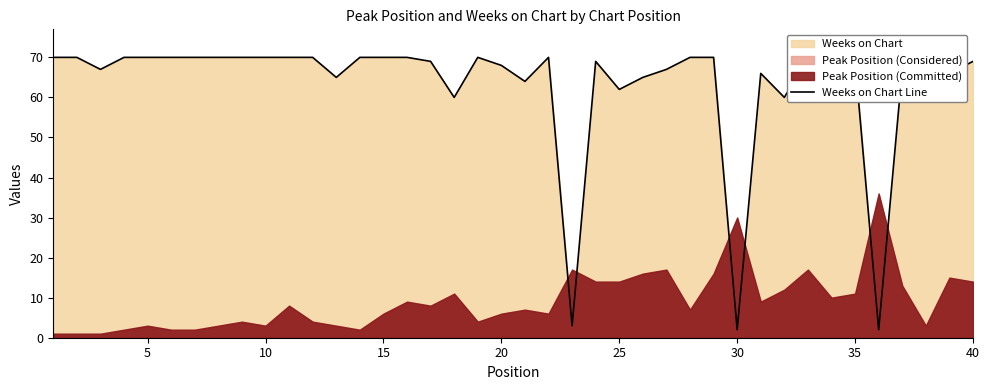

What is the difference between the values at 35 and 20?

1